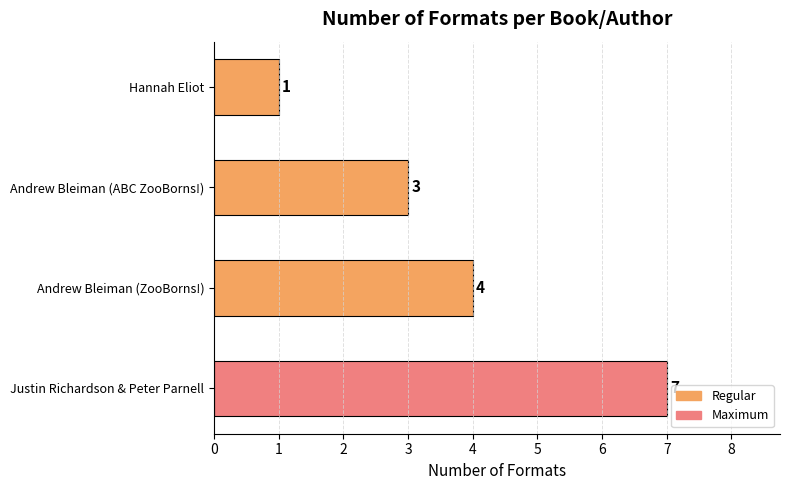

What is the sum of all values?

15